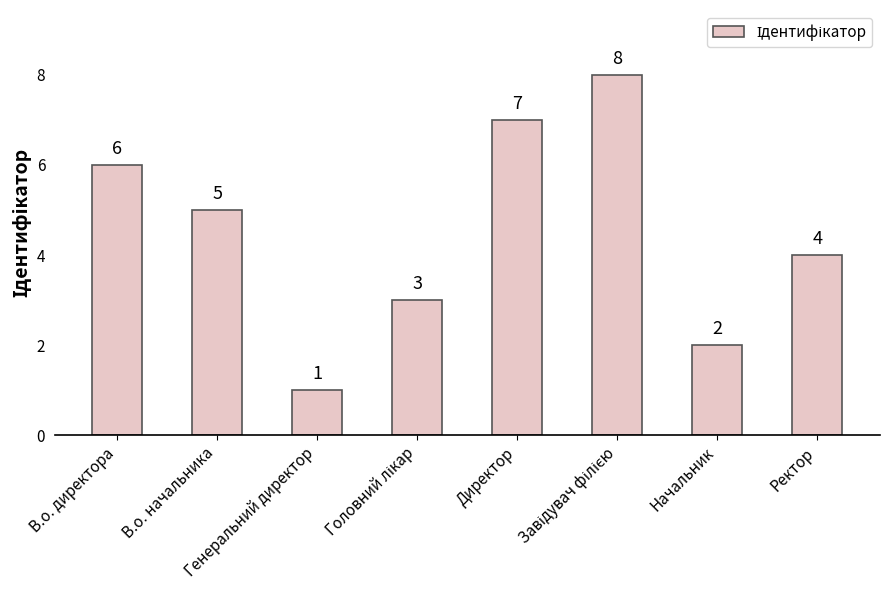

What is the greatest value displayed?

8